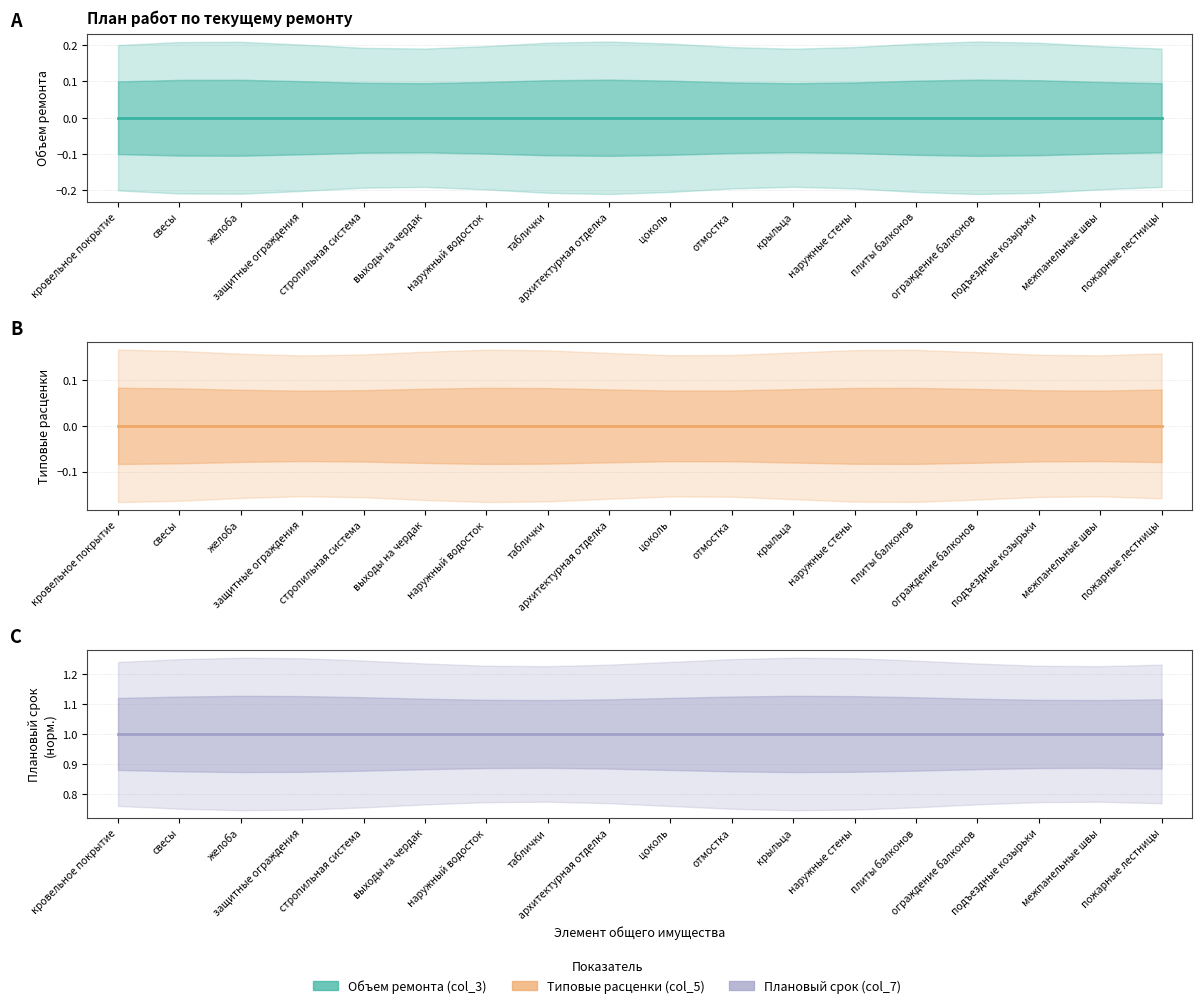

True or false: Типовые расценки (col_5) and Объем ремонта (col_3) intersect in this chart.

False